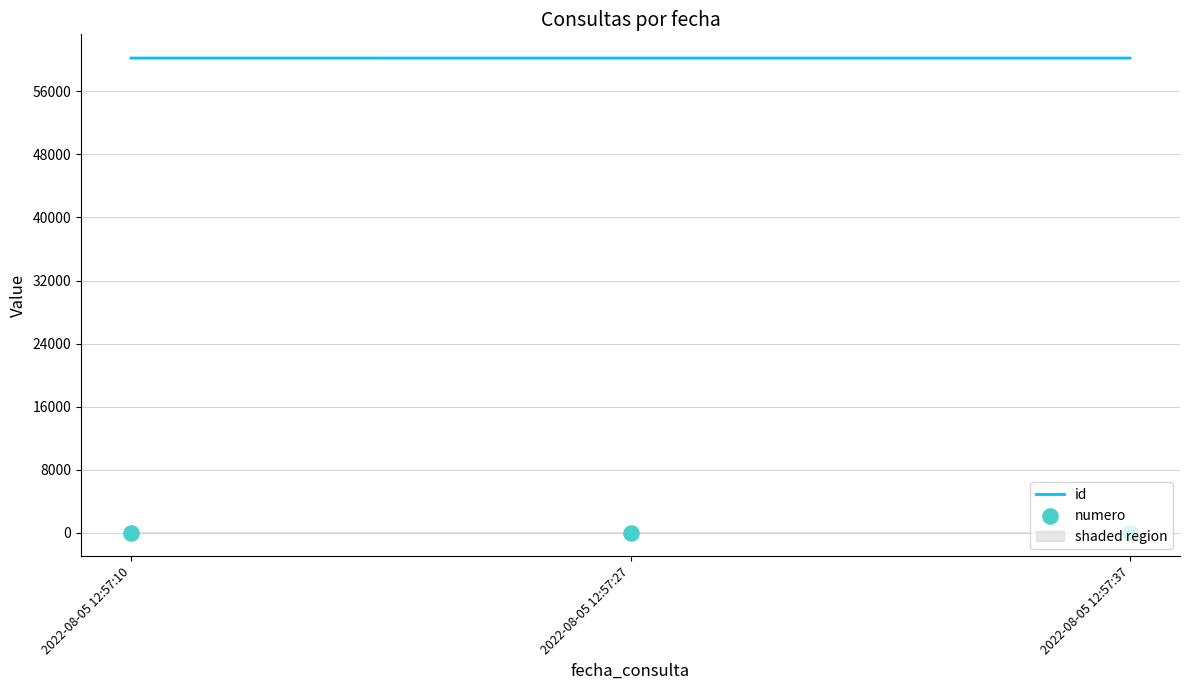

Is the value of numero at 2022-08-05 12:57:27 greater than the value of id at 2022-08-05 12:57:27?

No